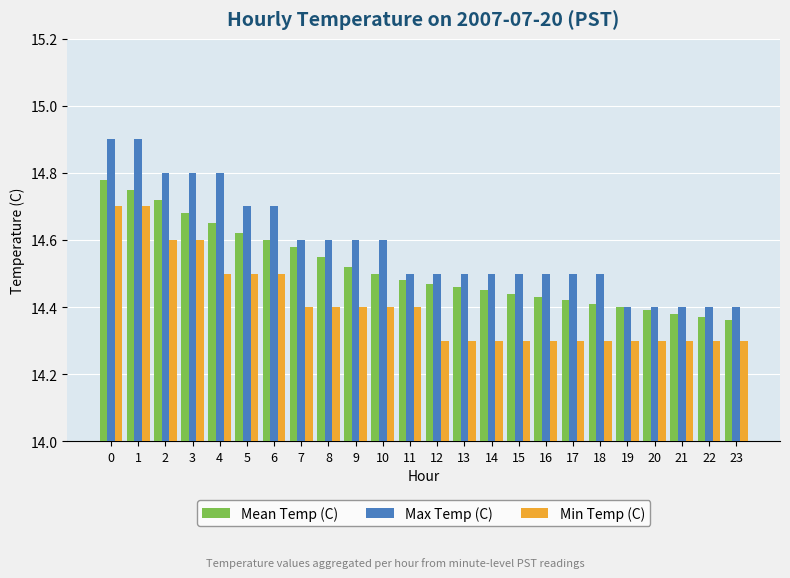

Is it true that Mean Temp (C) equals 22.1 at 5?

False